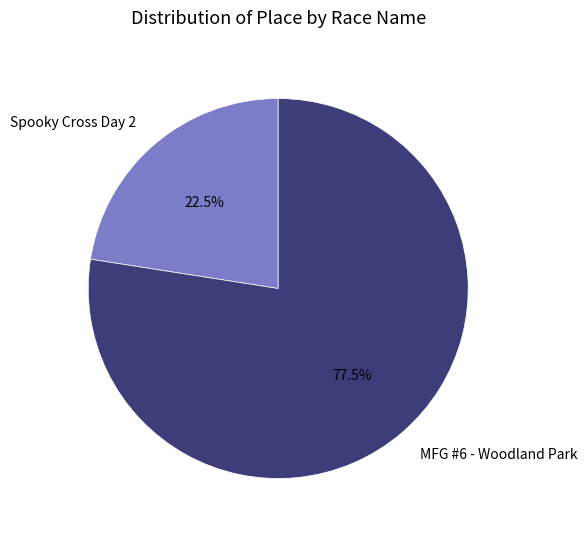

What is the smallest slice in the pie chart?

Spooky Cross Day 2